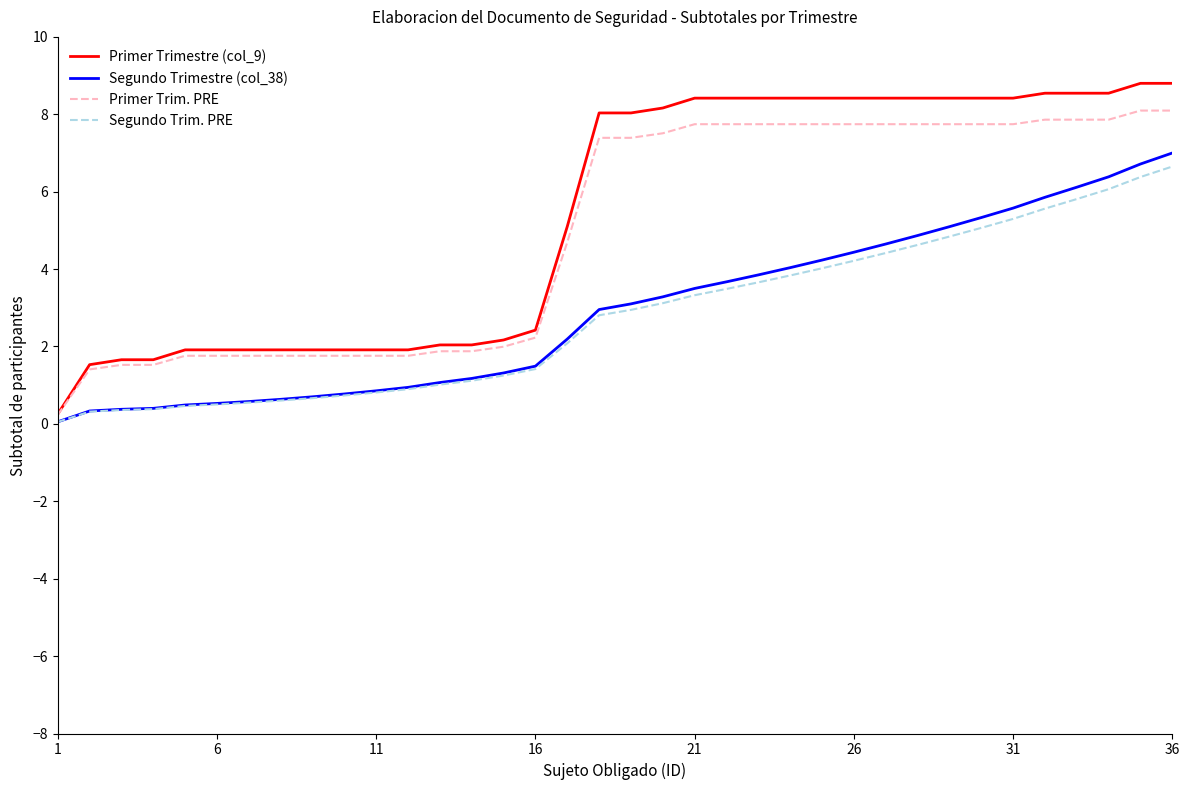

Which series has the widest spread of values?

Primer Trimestre (col_9)